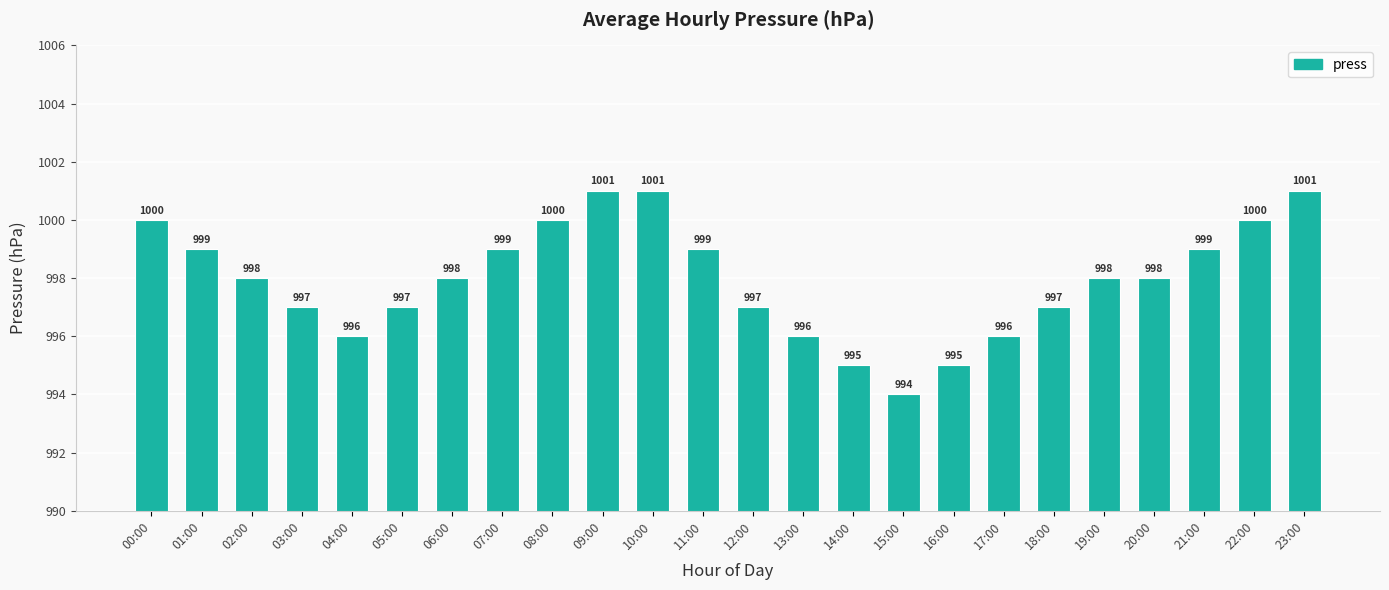

What is the greatest value displayed?

1001